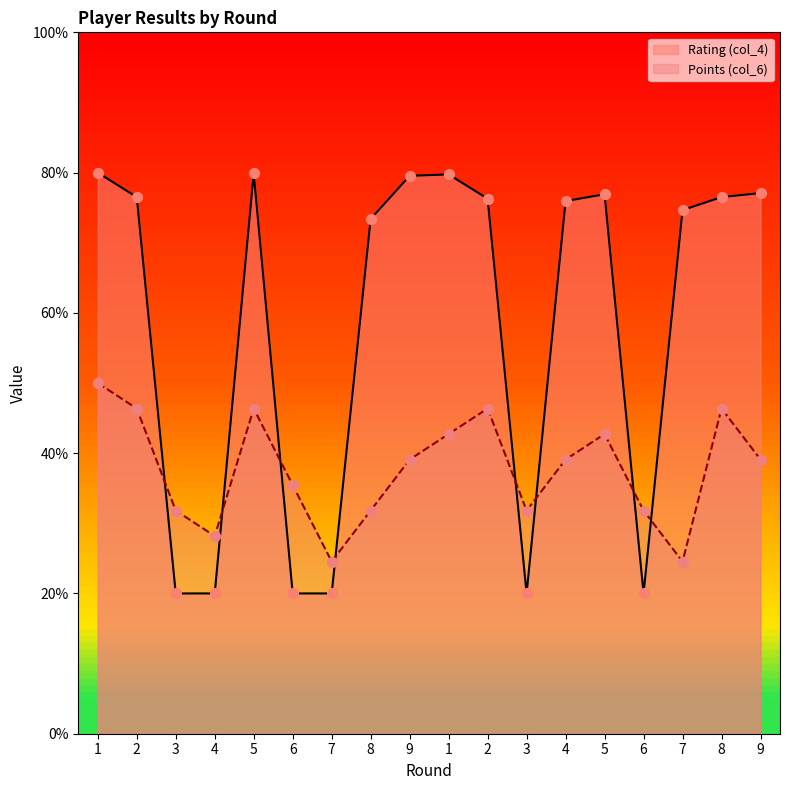

Which series has the widest spread of Y values?

Rating (col_4)